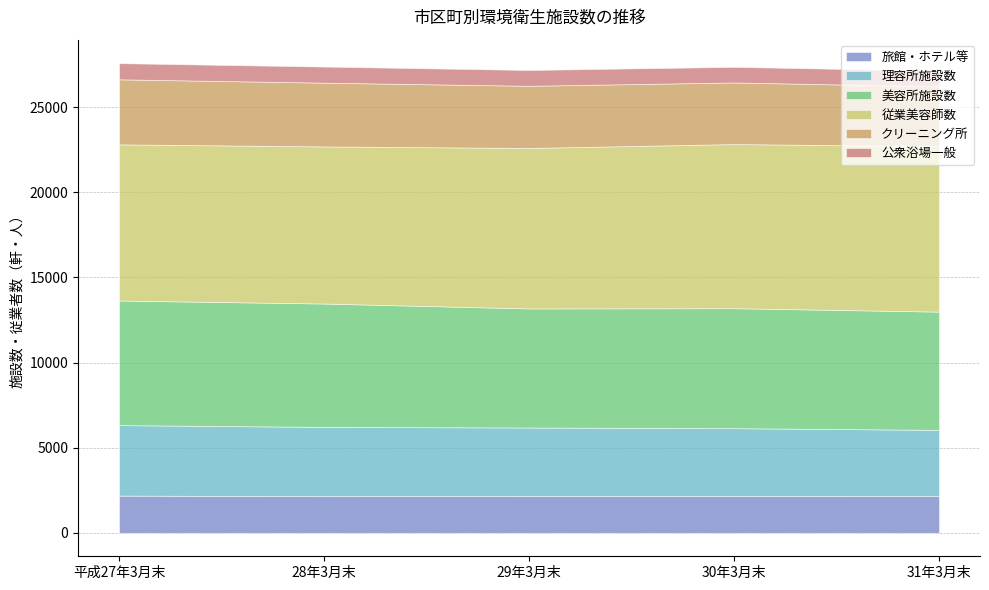

Rank the series by their maximum value, from lowest to highest.

公衆浴場一般, 旅館・ホテル等, クリーニング所, 理容所施設数, 美容所施設数, 従業美容師数